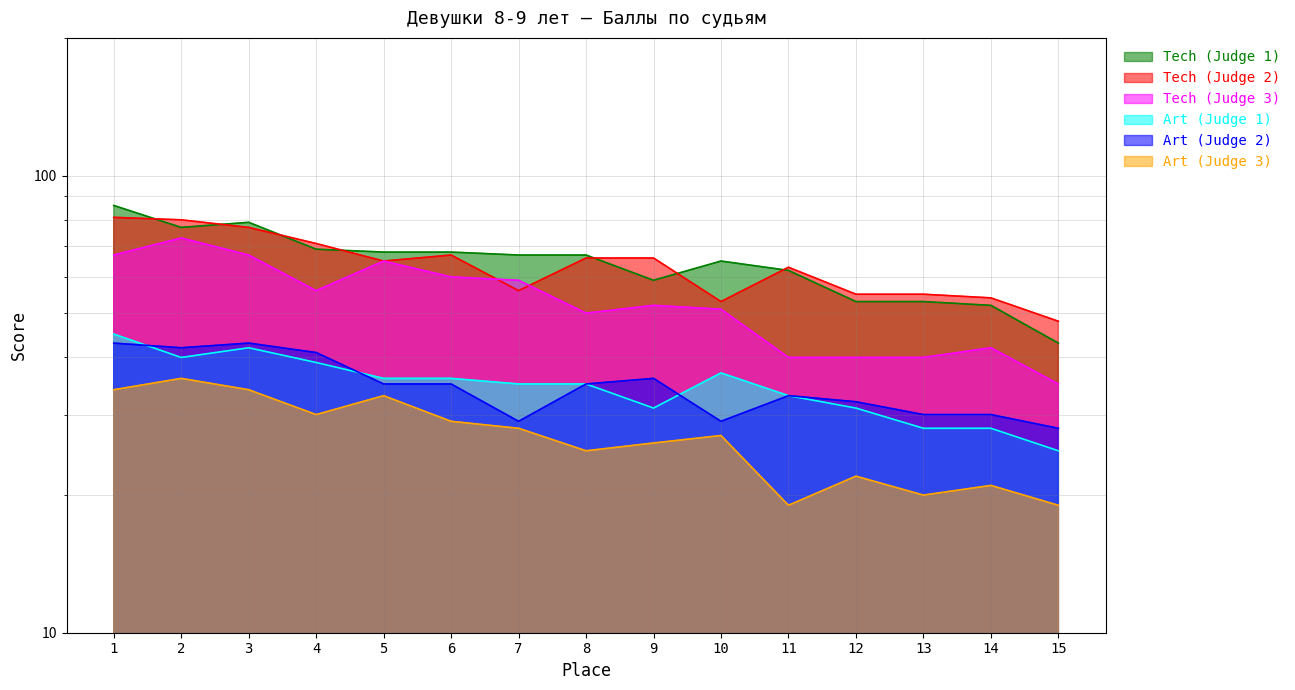

Between which two adjacent categories do Tech (Judge 2) and Tech (Judge 1) first intersect?

1 and 2